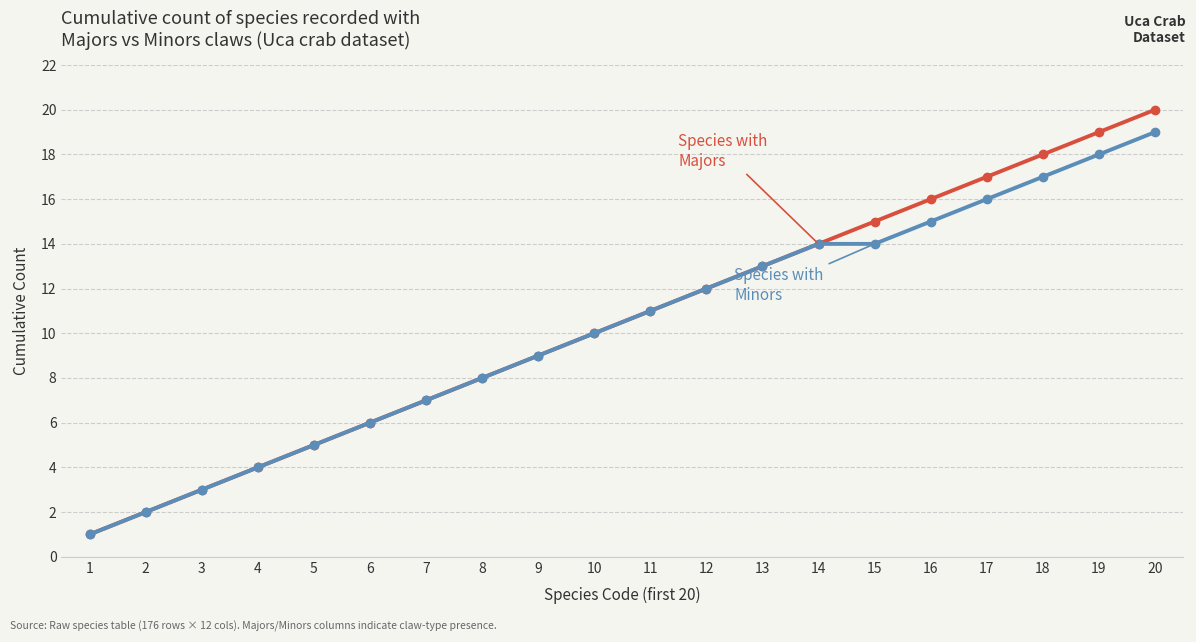

Reading left to right, list all the values displayed in this chart.

Species with Majors: 1	2	3	4	5	6	7	8	9	10	11	12	13	14	15	16	17	18	19	20
Species with Minors: 1	2	3	4	5	6	7	8	9	10	11	12	13	14	14	15	16	17	18	19